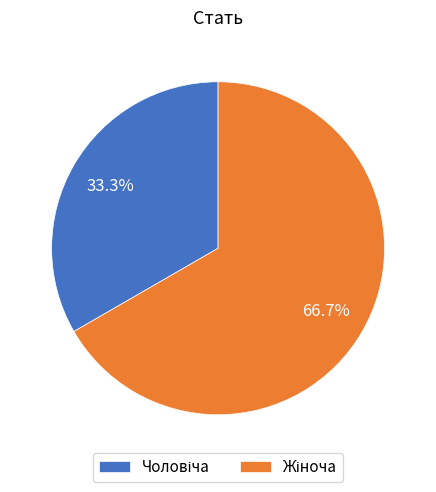

Is there any slice that represents more than half of the pie?

Yes